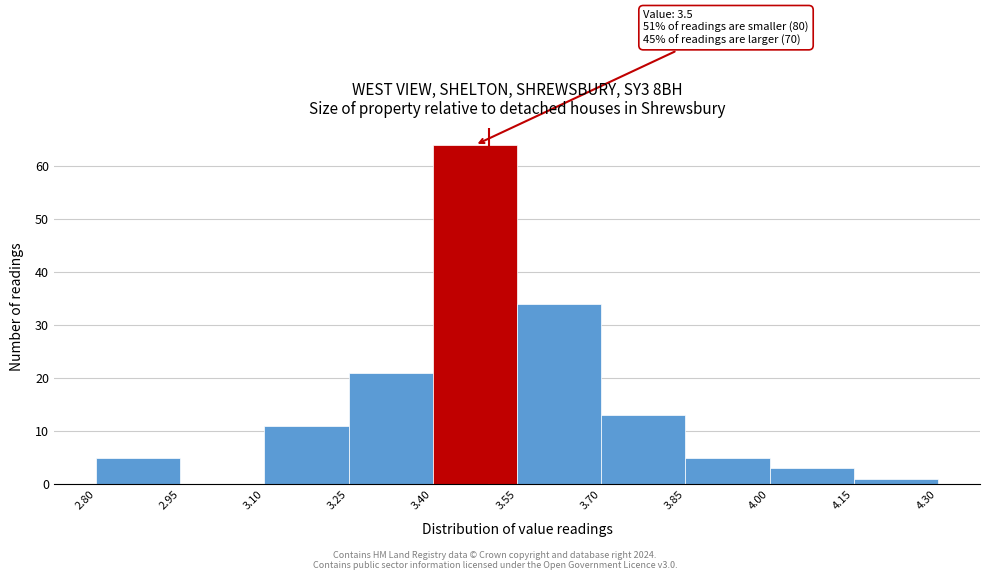

Over which range of the x-axis is the bar tallest?

3.40 to 3.55